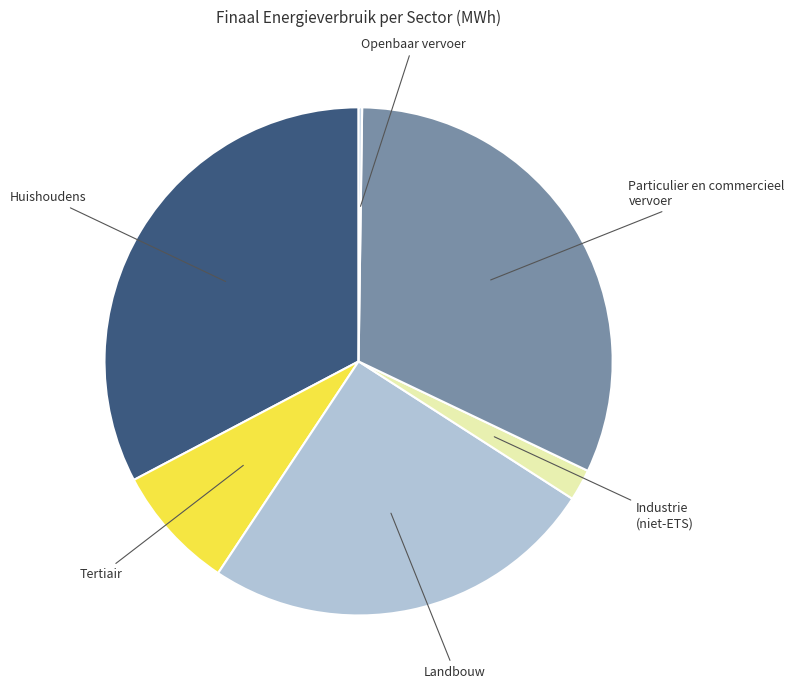

What is the largest slice in the pie chart?

Huishoudens